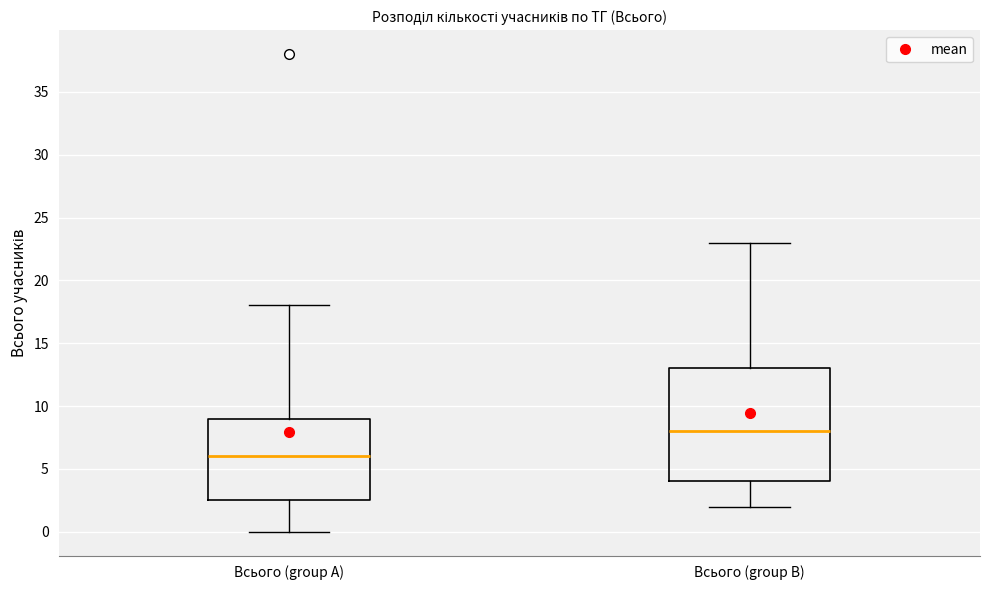

Which box is the tallest, from its lower edge to its upper edge?

Всього (group B)